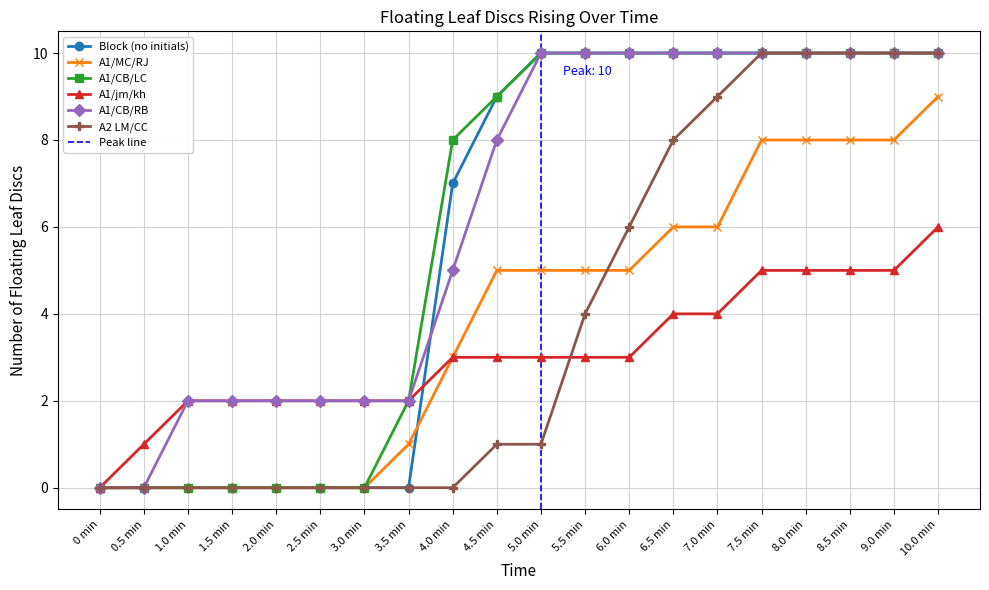

How many categories are shown in the chart?

20